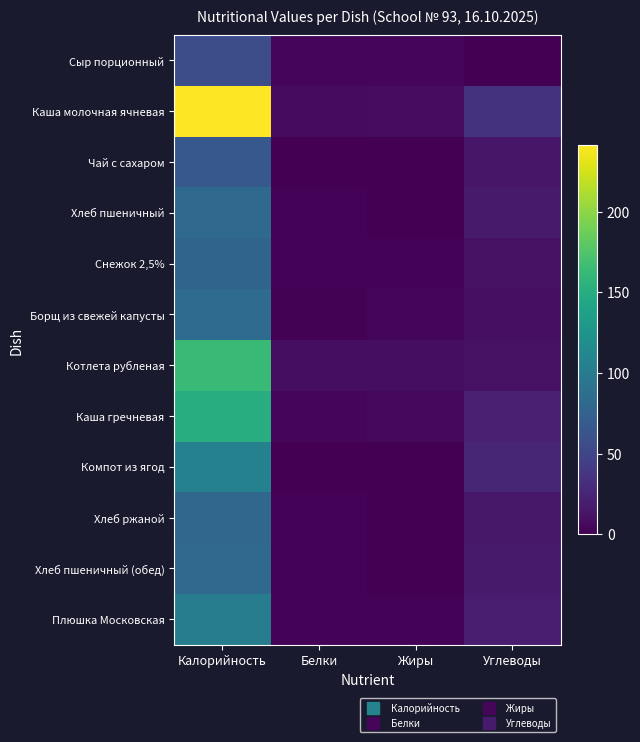

Which series has the widest spread of values?

Каша молочная ячневая